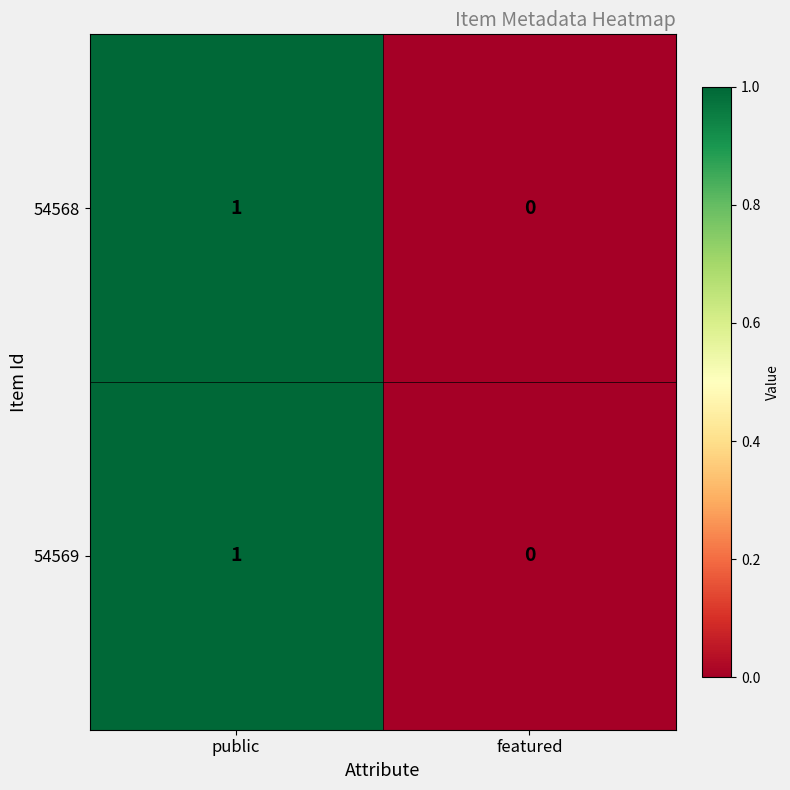

At which category is the sum across all series the highest?

public